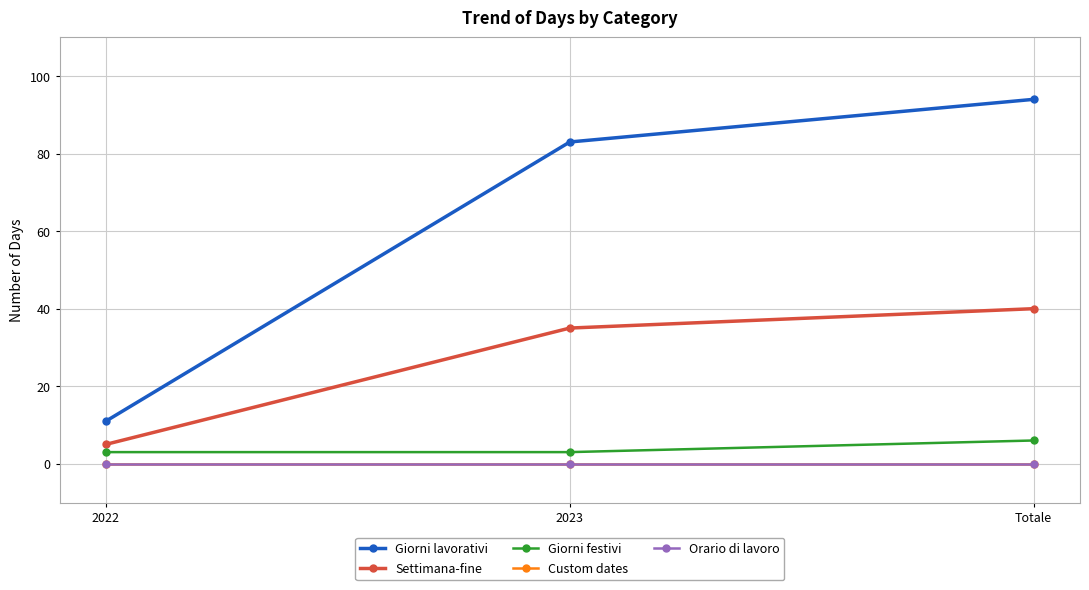

Does the chart have visible grid lines?

Yes